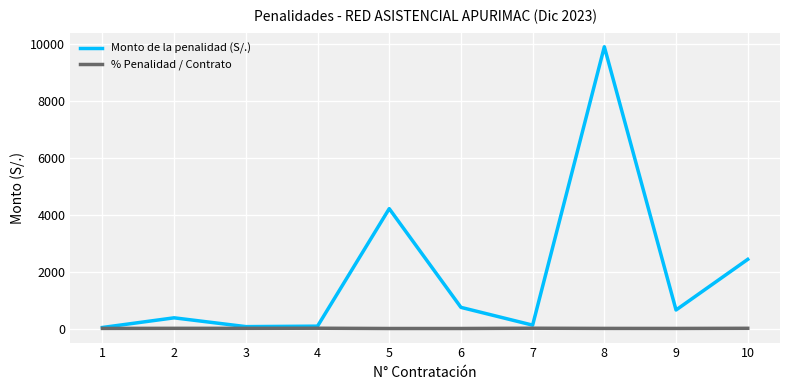

List the series in order of their peak value, highest first.

Monto de la penalidad (S/.), % Penalidad / Contrato